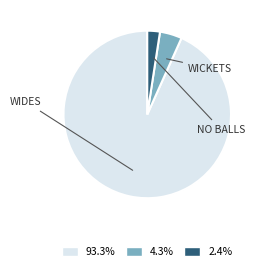

Does any single category account for the majority?

Yes